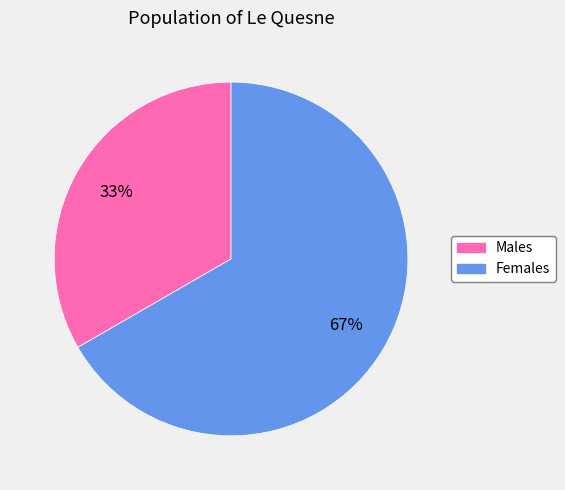

Is there any slice that represents more than half of the pie?

Yes